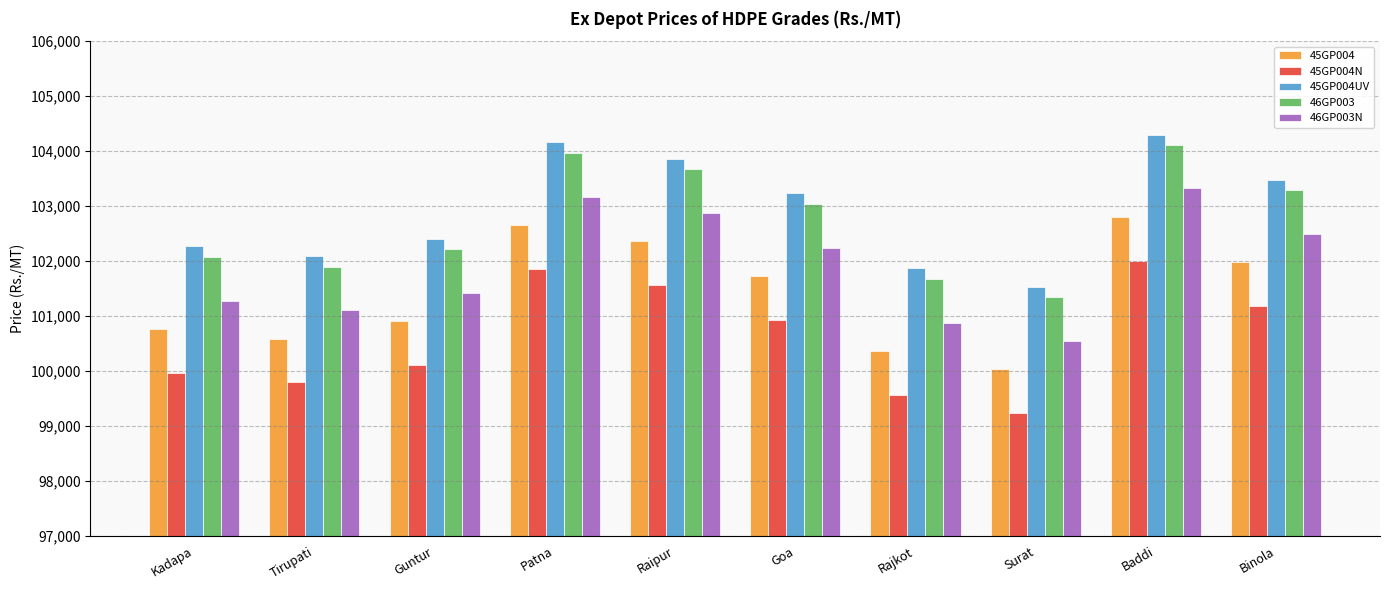

What is the spread (max minus min) of values at Goa?

2300